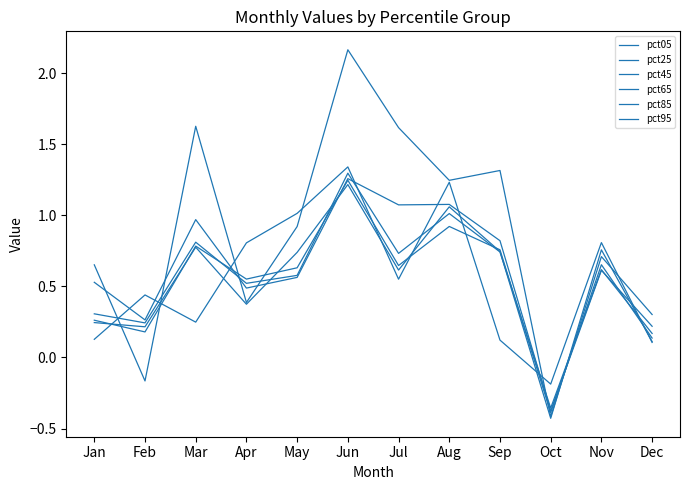

Which series changed the most between Mar and Aug?

pct95